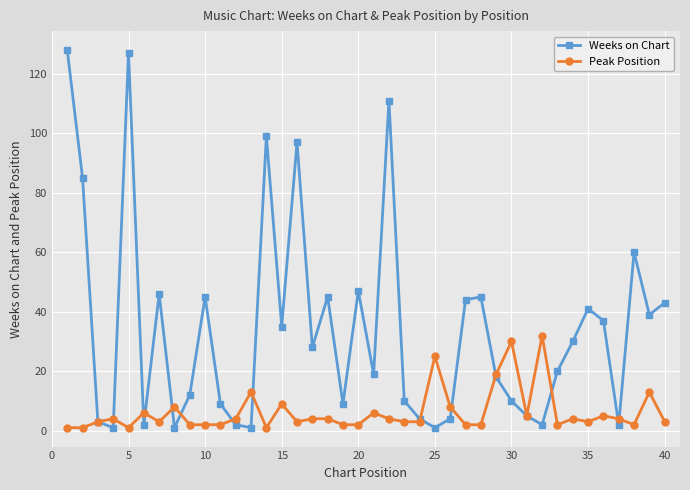

What is the greatest value displayed?

128